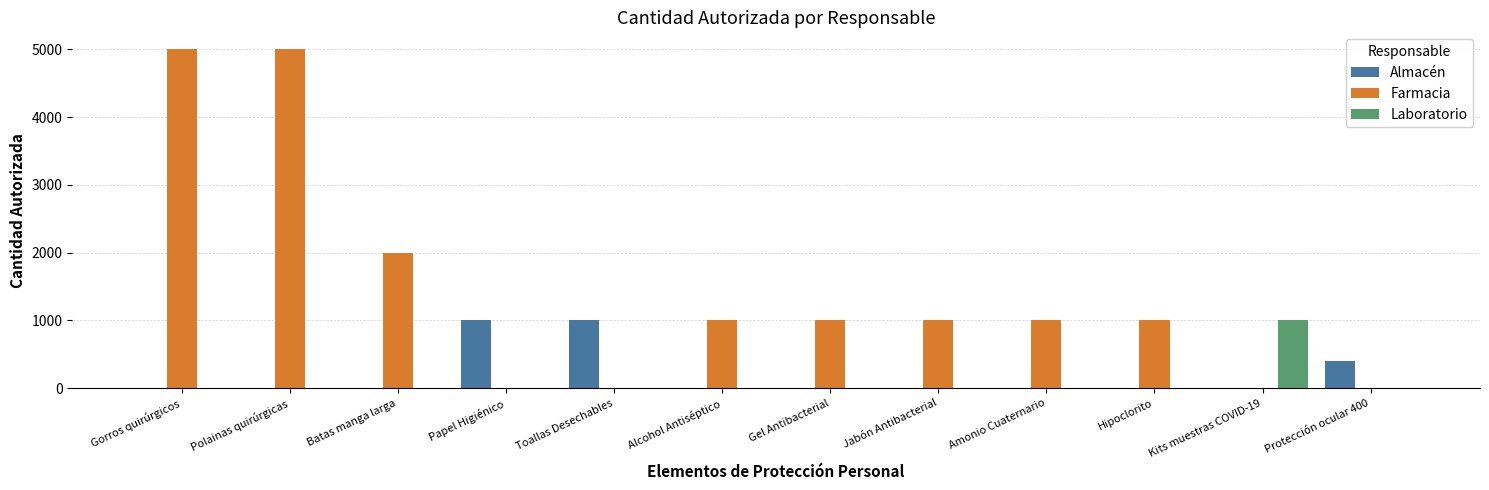

Reading left to right, transcribe all the data shown in this chart.

Almacén: 0	0	0	1000	1000	0	0	0	0	0	0	400
Farmacia: 5000	5000	2000	0	0	1000	1000	1000	1000	1000	0	0
Laboratorio: 0	0	0	0	0	0	0	0	0	0	1000	0